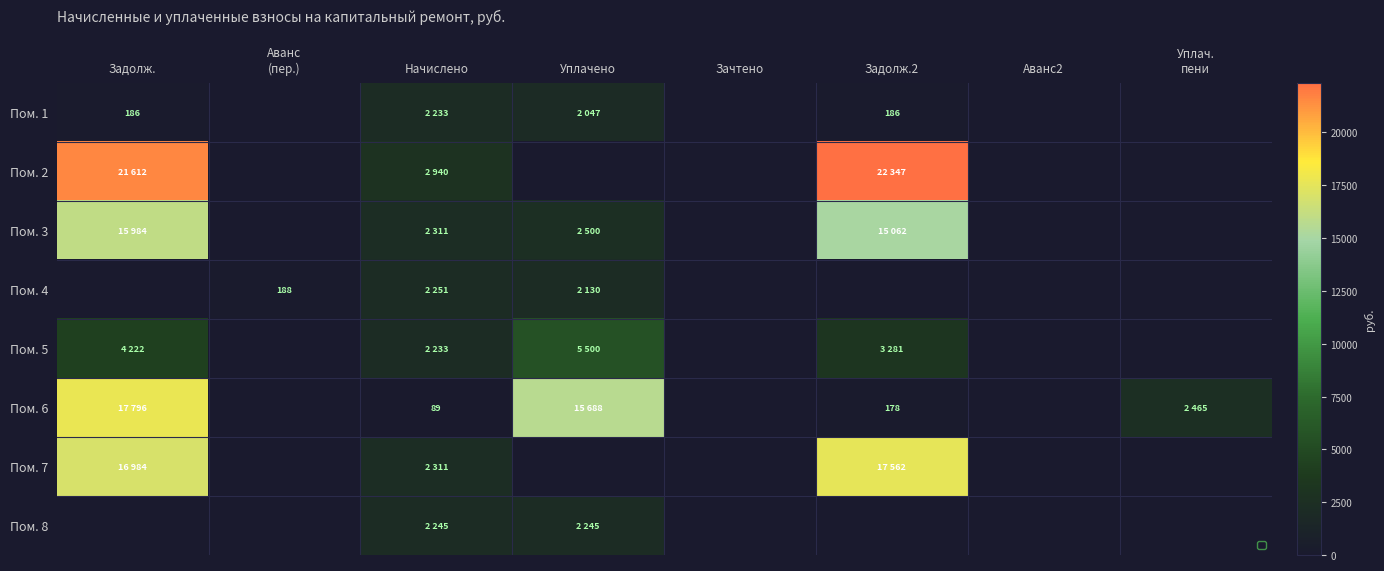

At which category does the chart reach its peak across all series?

Задолж.2